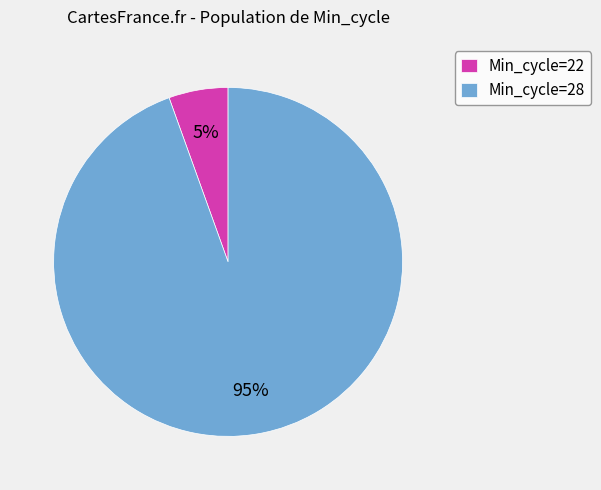

True or false: Min_cycle=28 accounts for 85% of the total.

False